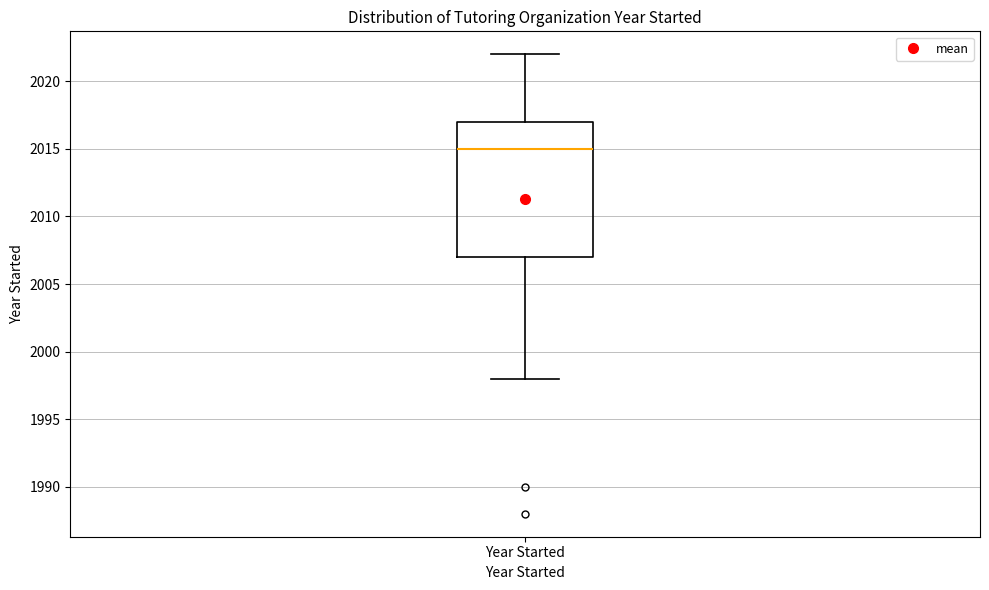

Transcribe this box plot: give where the median line is, the range the box spans, and where the two whiskers end, as read against the y-axis. The values are not printed on the chart, so give them approximately, as read against the axis.

median 2015, box 2007 to 2017, whiskers 1998 to 2022